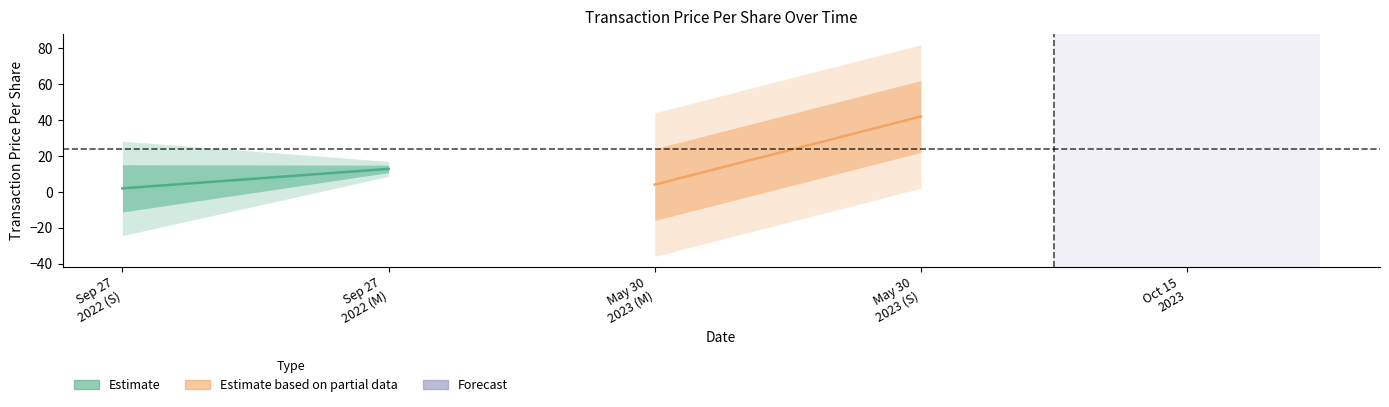

Does the chart have visible grid lines?

No